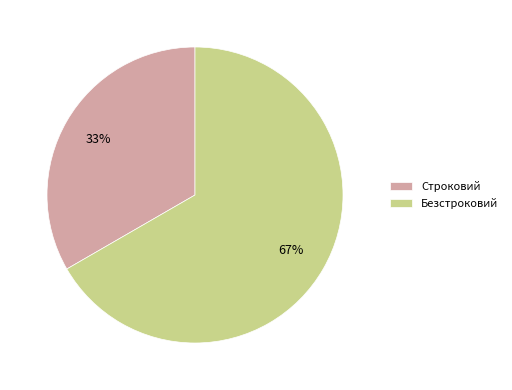

Rank the categories by value from lowest to highest.

Строковий, Безстроковий